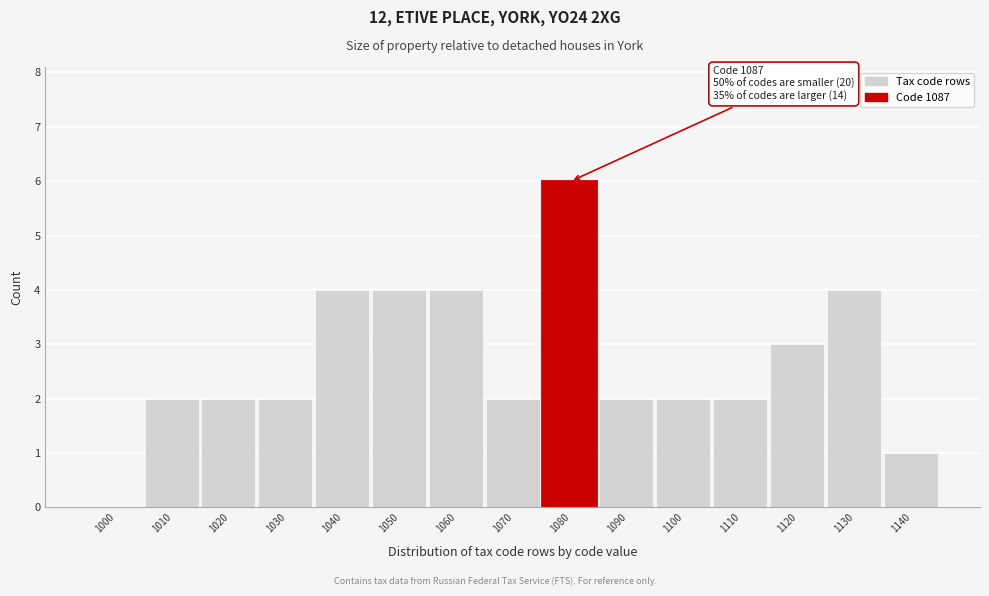

Reading right to left, transcribe all the data shown in this chart.

1140=1	1130=4	1120=3	1110=2	1100=2	1090=2	1080=6	1070=2	1060=4	1050=4	1040=4	1030=2	1020=2	1010=2	1000=0